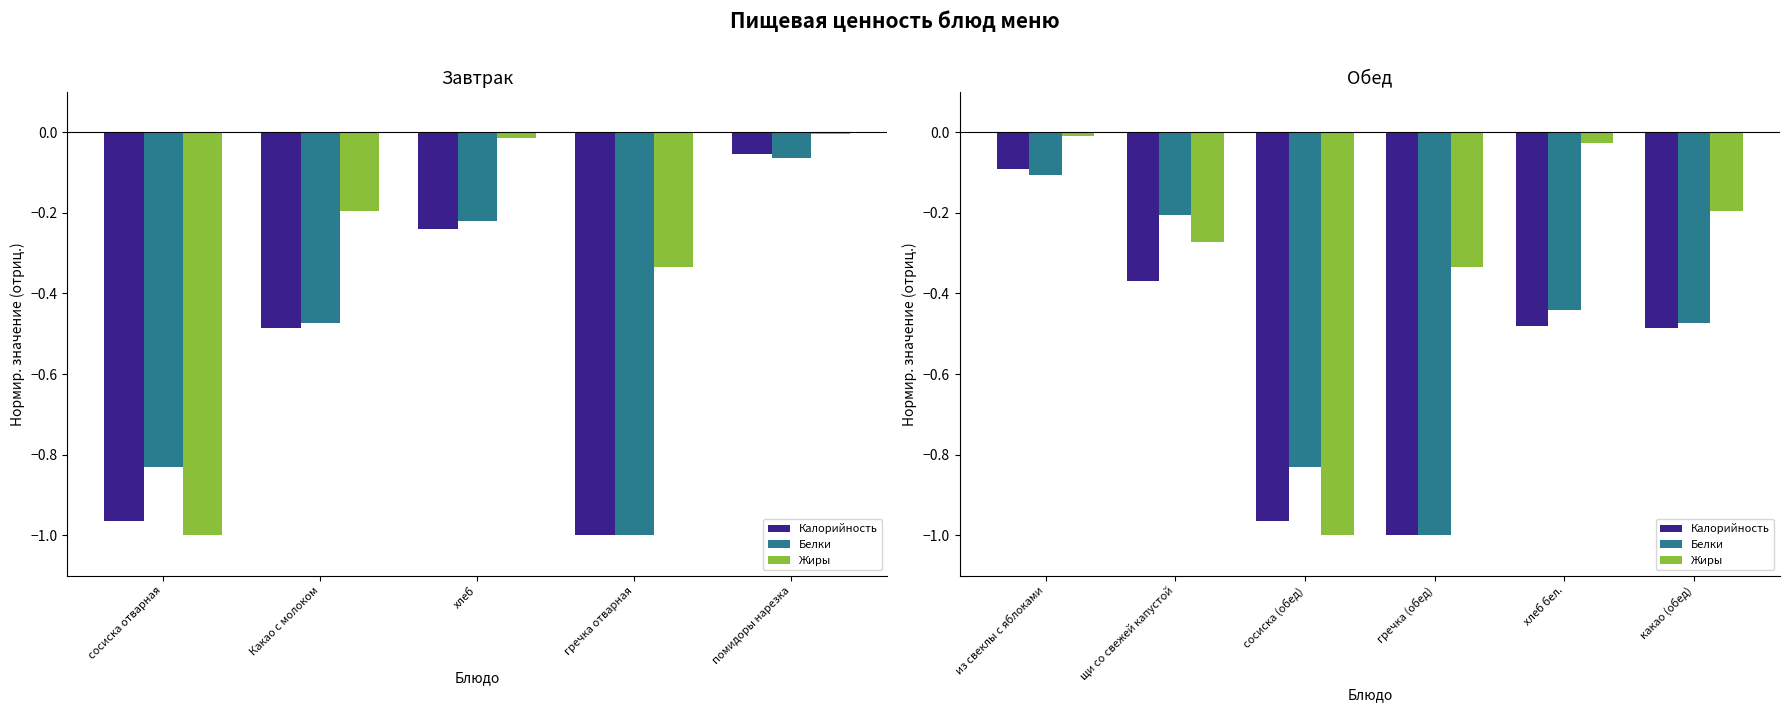

Reading right to left, extract all data points from this chart.

Калорийность: -0.5	-0.5	-1.0	-1.0	-0.4	-0.1
Белки: -0.5	-0.4	-1.0	-0.8	-0.2	-0.1
Жиры: -0.2	-0.0	-0.3	-1.0	-0.3	-0.0